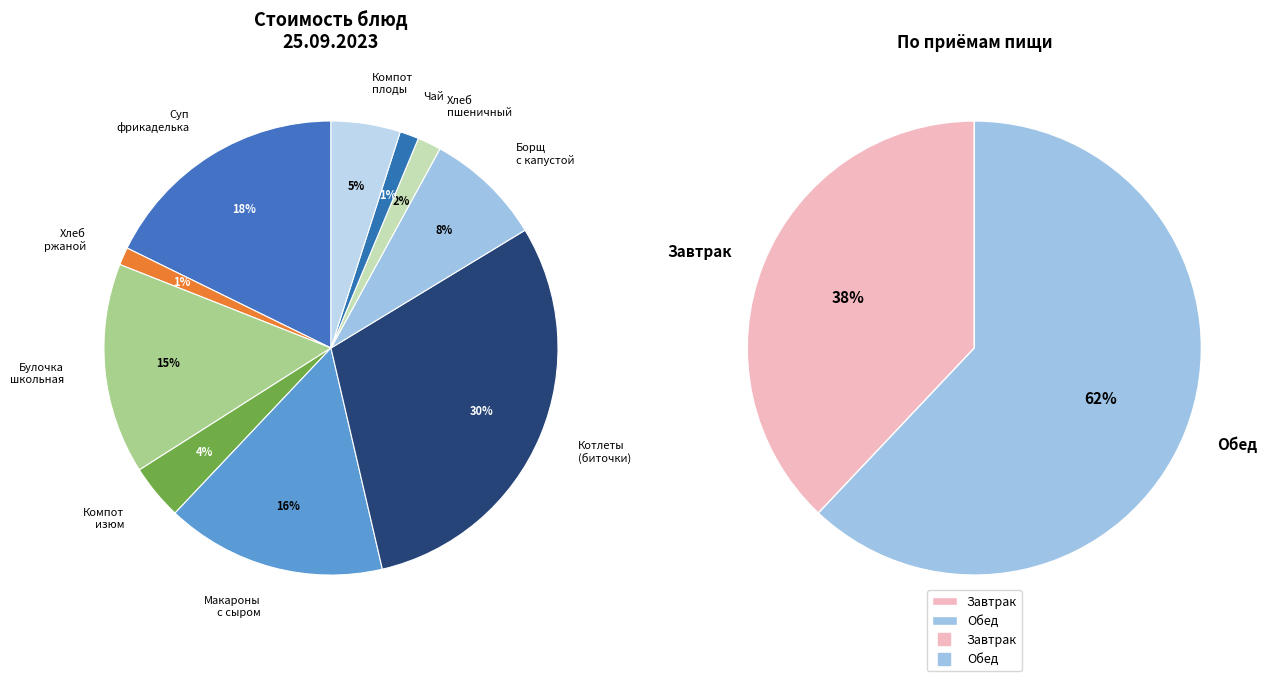

Count the number of slices in the pie.

10